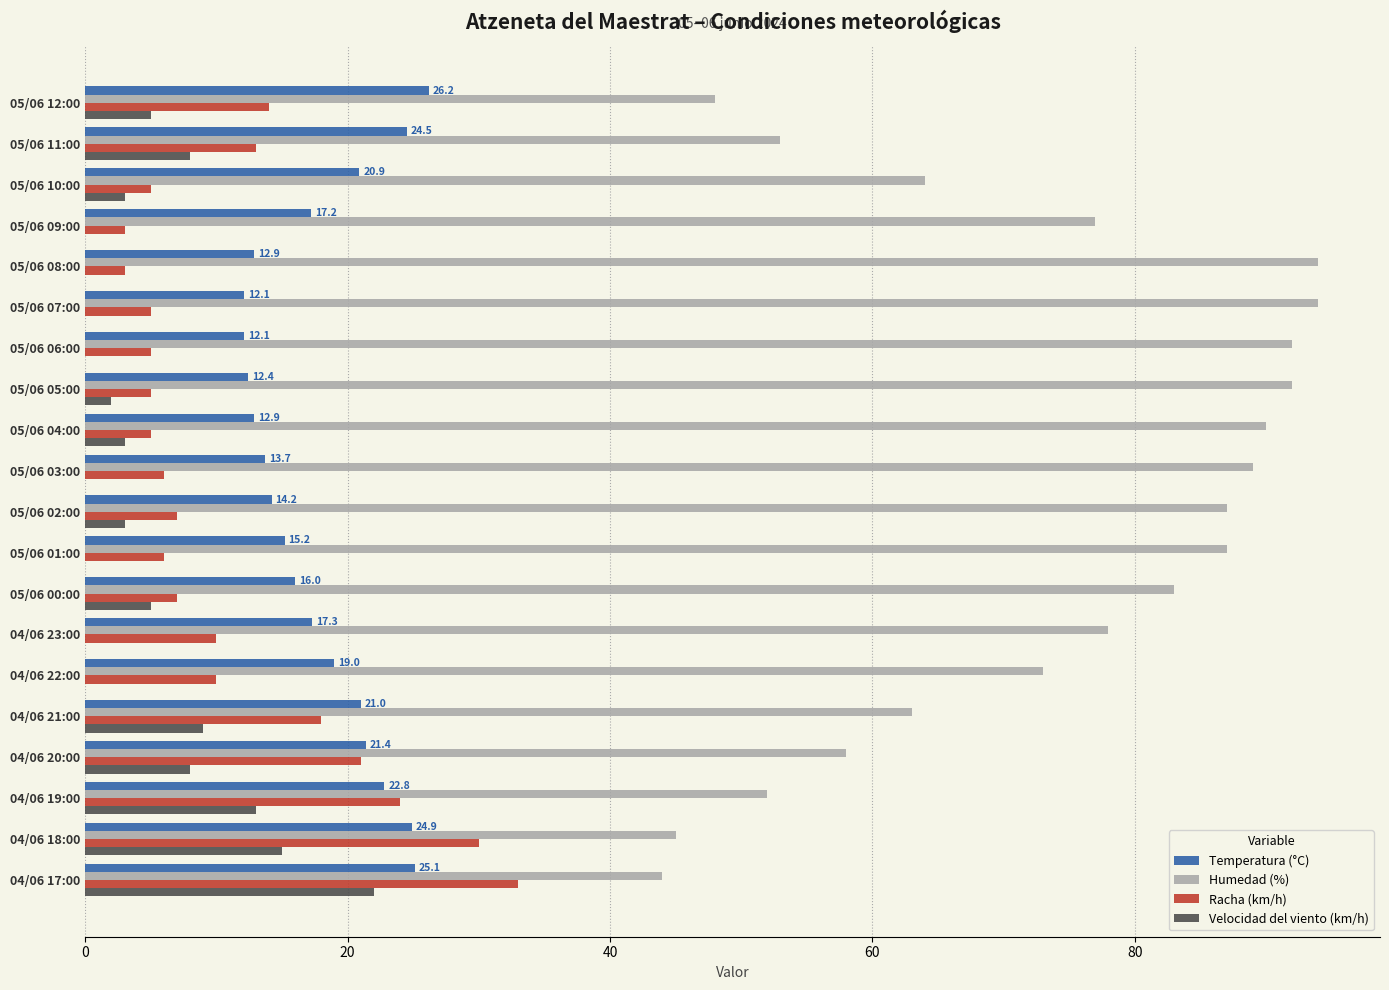

What is the sum of all Temperatura (°C) values?

361.8